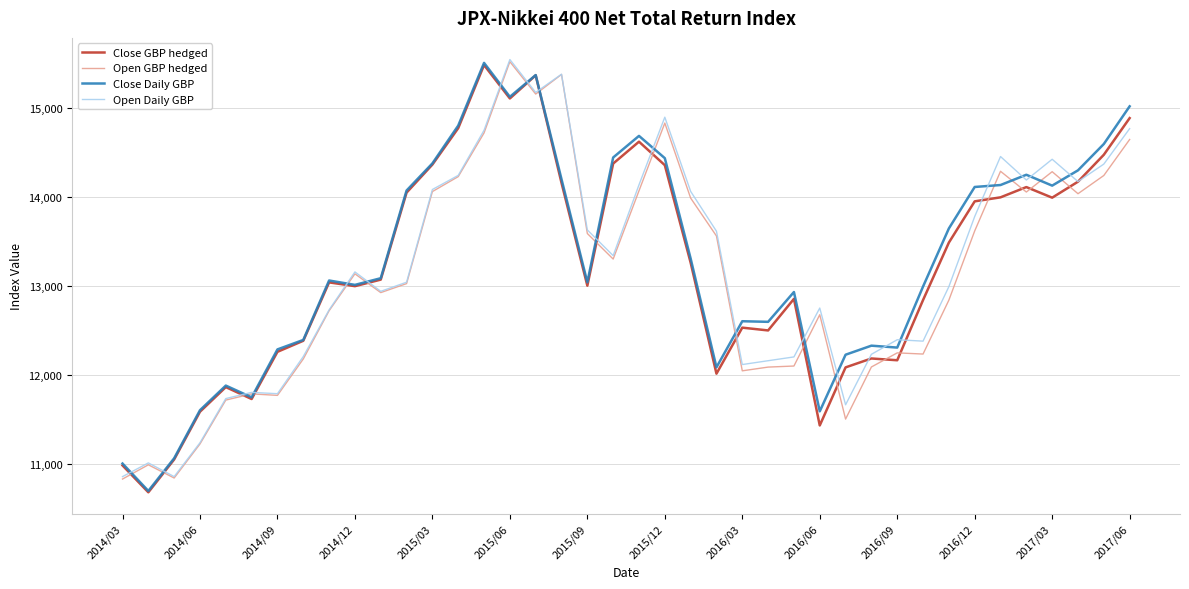

What is the greatest value displayed?

15549.2